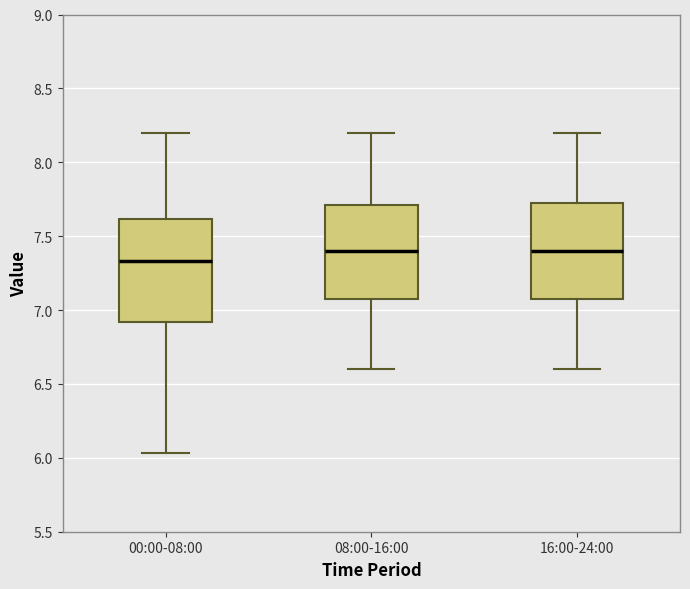

Reading left to right, read every box against the y-axis: the position of its median line, the range the box covers, and the ends of its whiskers. The values are not printed on the chart, so give them approximately, as read against the axis.

00:00-08:00: median 7.35, box 6.90 to 7.60, whiskers 6.05 to 8.20
08:00-16:00: median 7.40, box 7.10 to 7.70, whiskers 6.60 to 8.20
16:00-24:00: median 7.40, box 7.10 to 7.75, whiskers 6.60 to 8.20